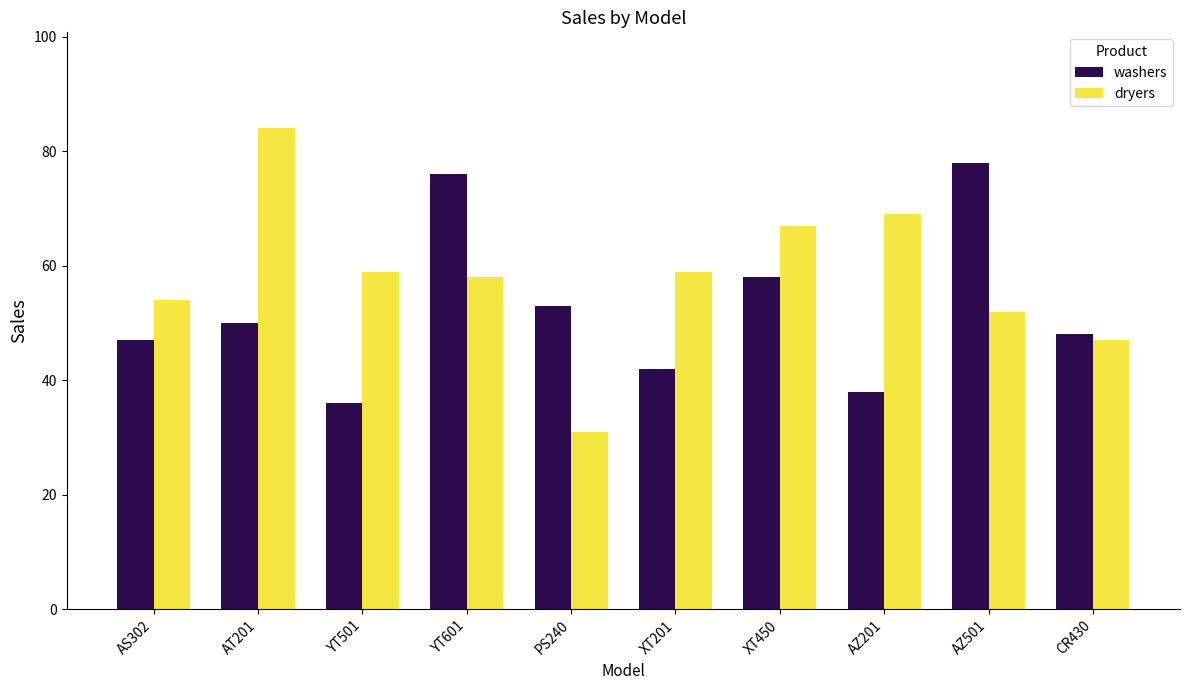

Reading left to right, what are all the values shown in this chart?

washers: AS302=47	AT201=50	YT501=36	YT601=76	PS240=53	XT201=42	XT450=58	AZ201=38	AZ501=78	CR430=48
dryers: AS302=54	AT201=84	YT501=59	YT601=58	PS240=31	XT201=59	XT450=67	AZ201=69	AZ501=52	CR430=47